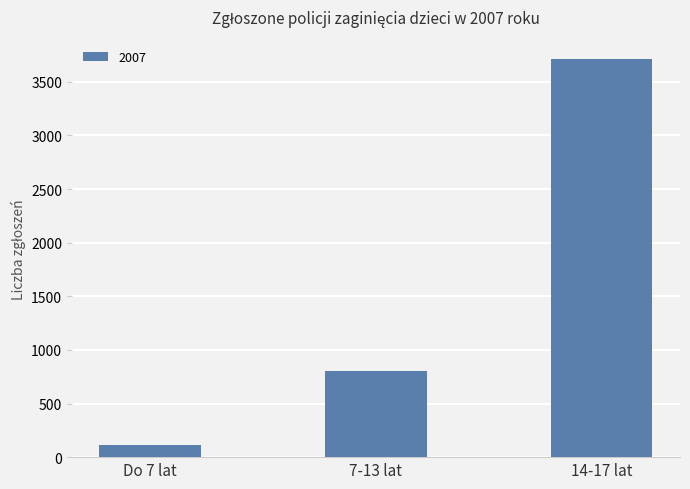

The chart shows a value of 805 at 7-13 lat. True or false?

True